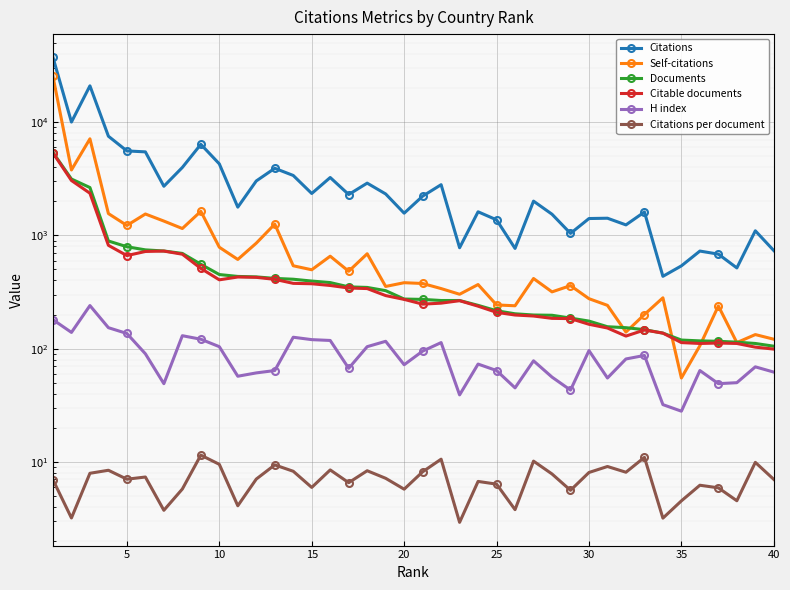

True or false: H index and Citations per document cross at least once.

False